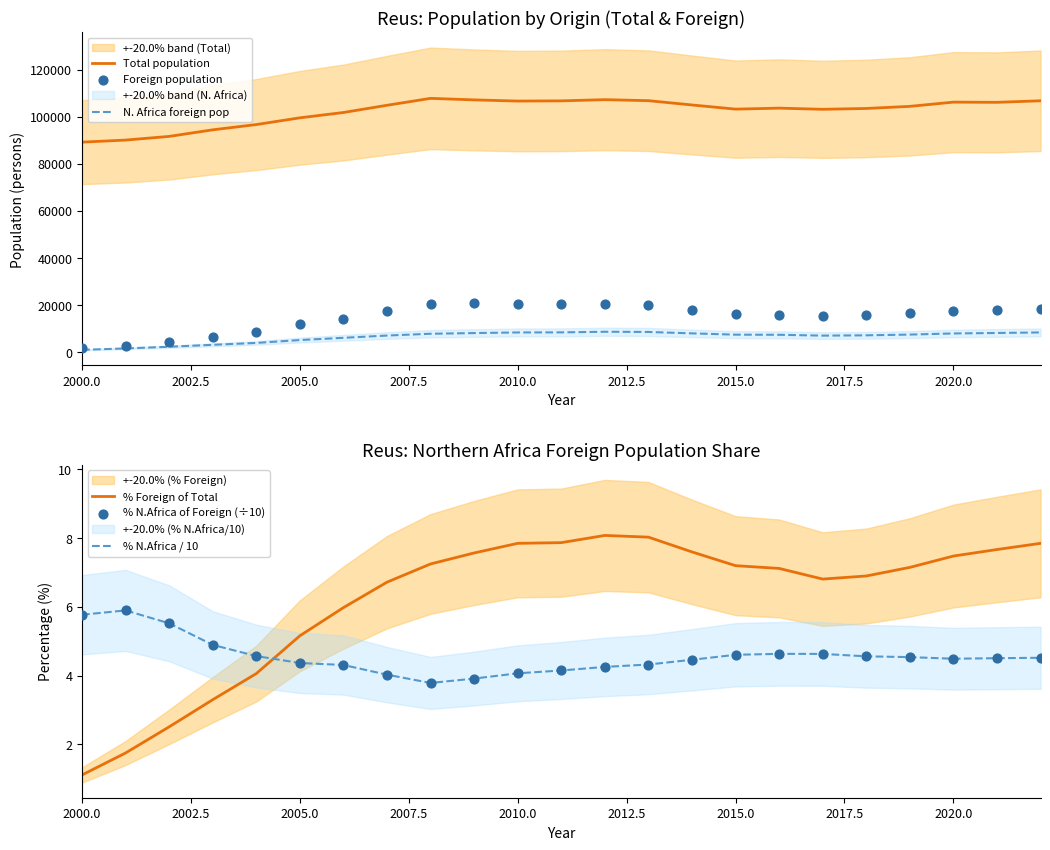

Which series reaches the maximum Y coordinate?

Total population